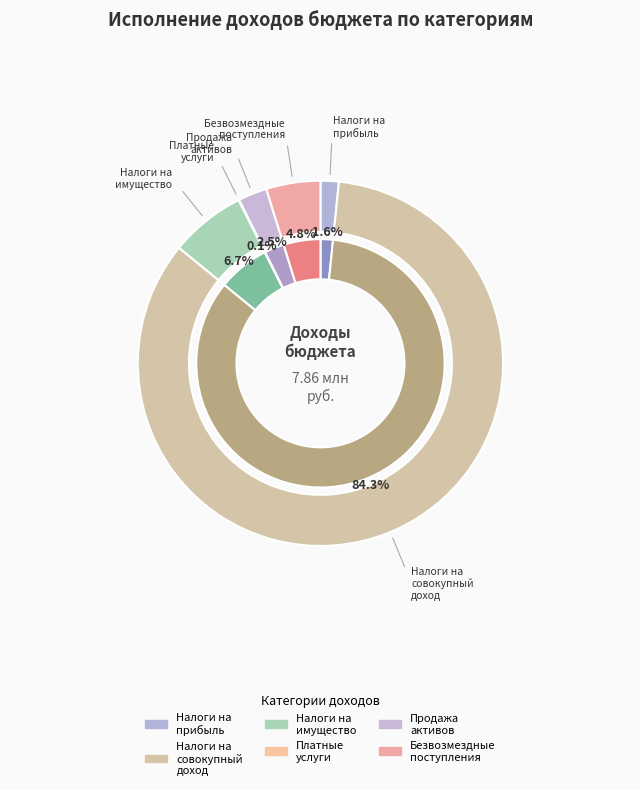

What is the majority slice?

НАЛОГИ НА СОВОКУПНЫЙ ДОХОД